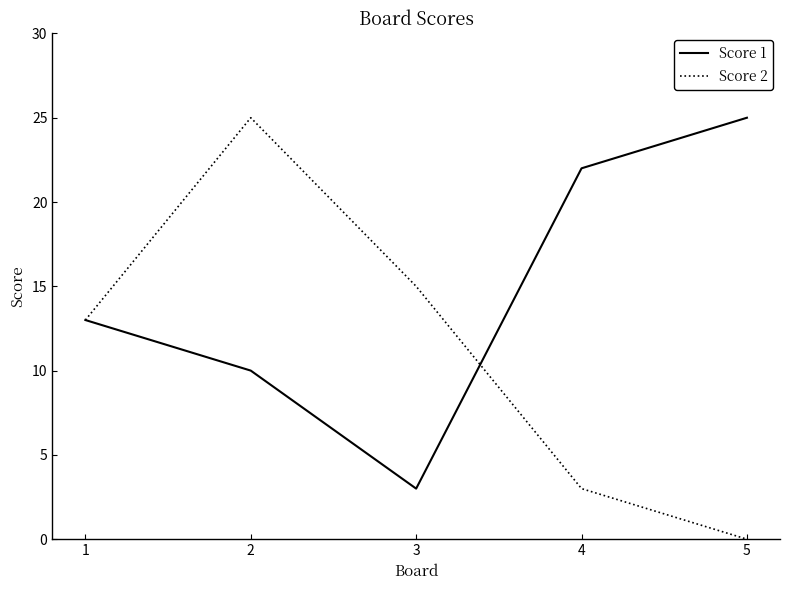

How many distinct data groups are displayed?

2